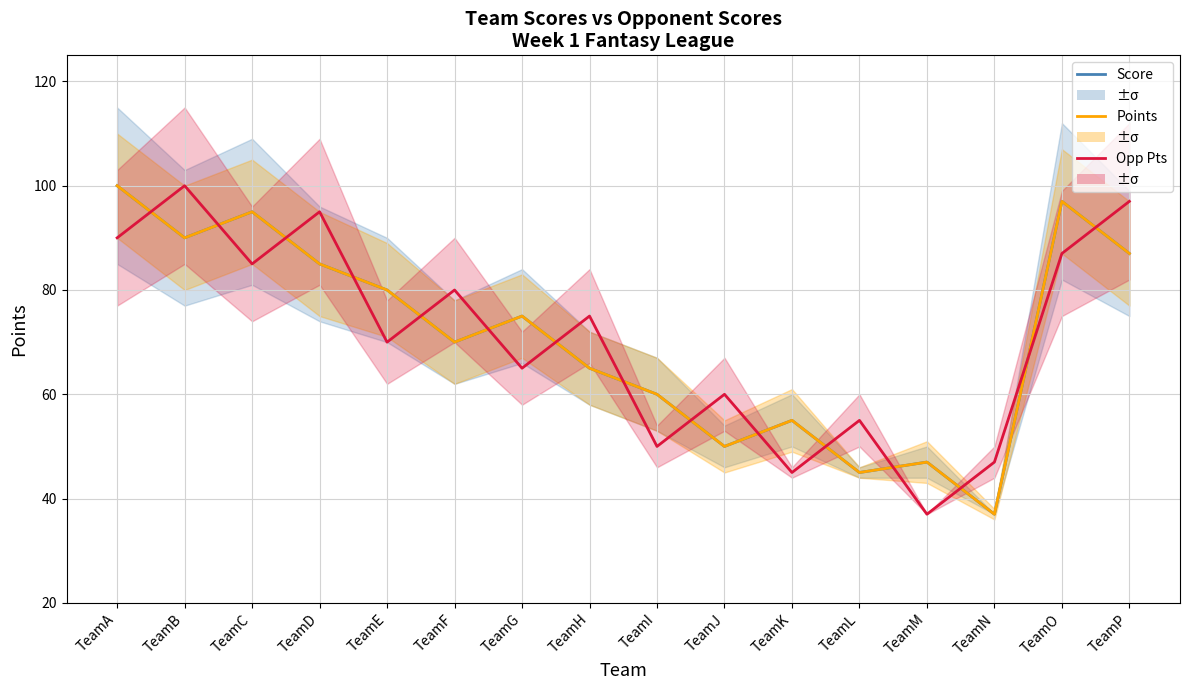

Count the number of categories in the chart.

16